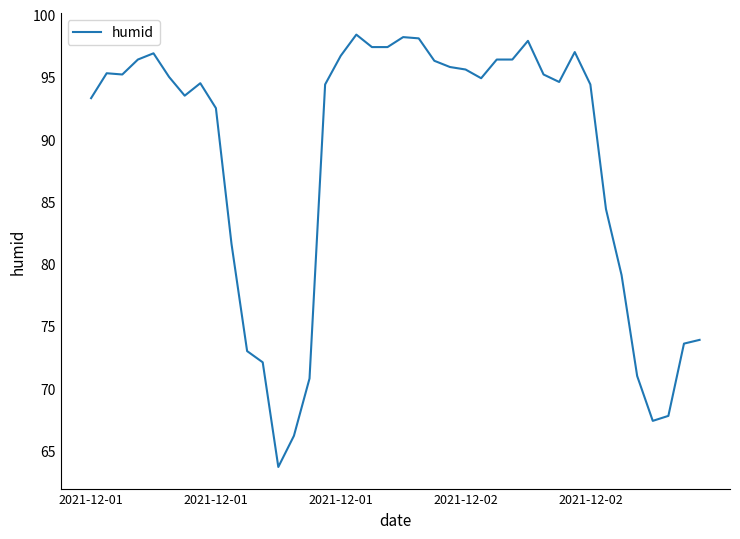

What is the maximum value shown in the chart?

98.4